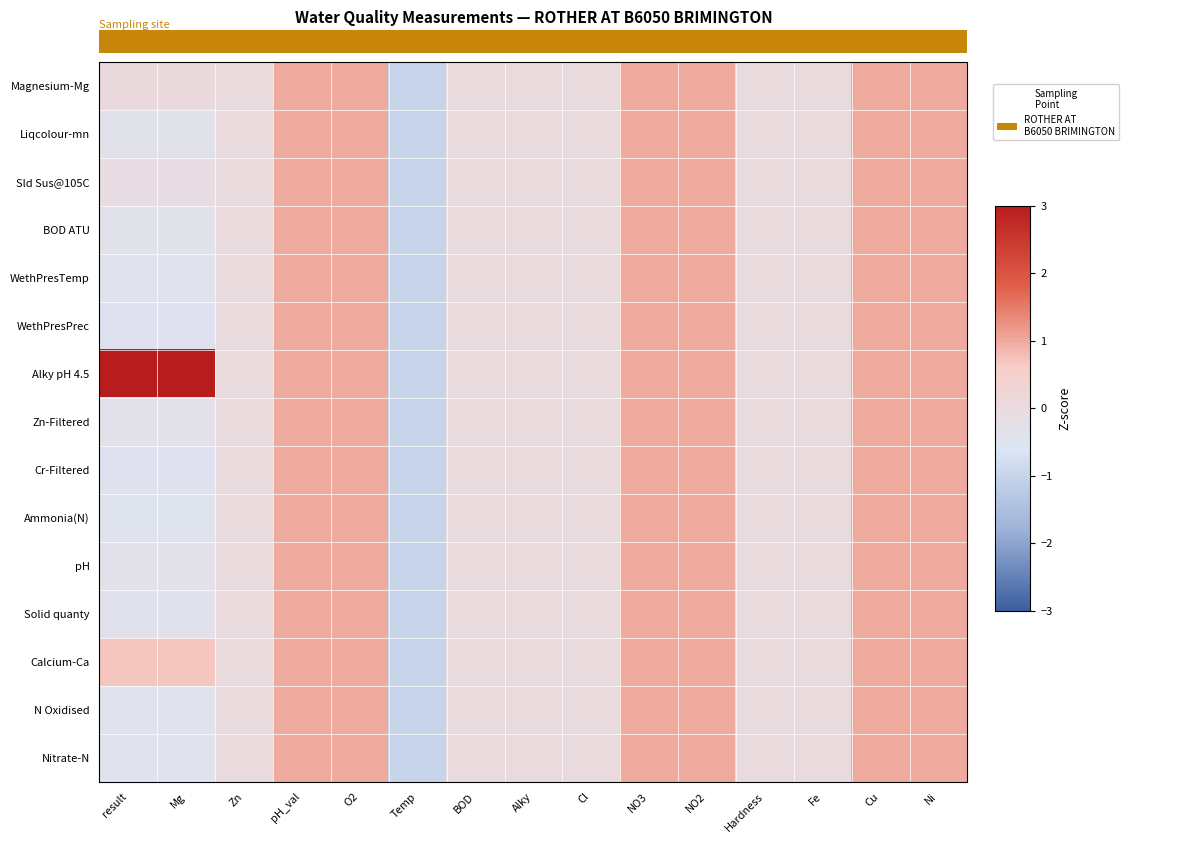

List the series in order of their peak value, highest first.

Alky pH 4.5, Liqcolour-mn, Sld Sus@105C, BOD ATU, WethPresTemp, WethPresPrec, Zn-Filtered, Cr-Filtered, Ammonia(N), pH, Solid quanty, Calcium-Ca, N Oxidised, Nitrate-N, 0.0